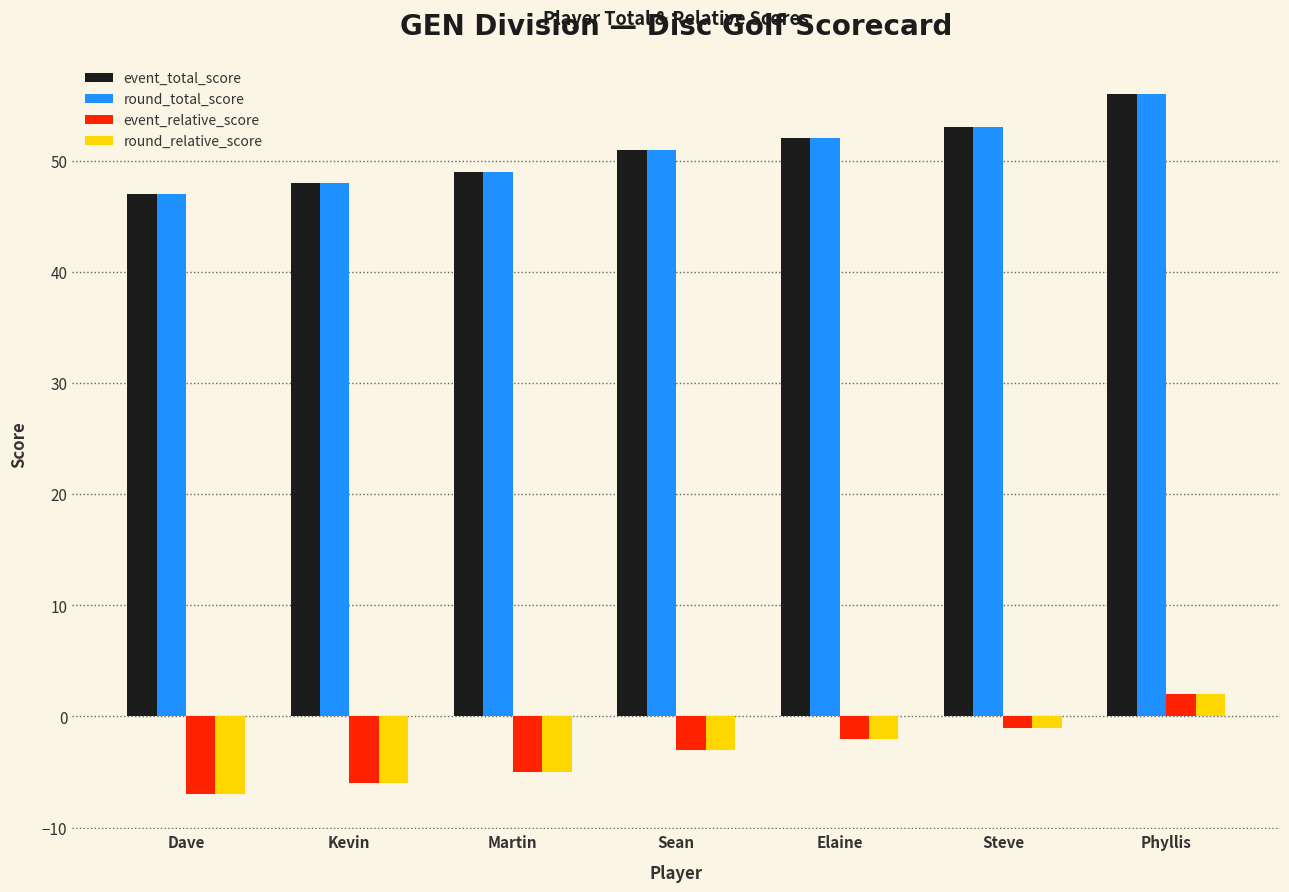

True or false: event_total_score has a value of 52 at Elaine.

True